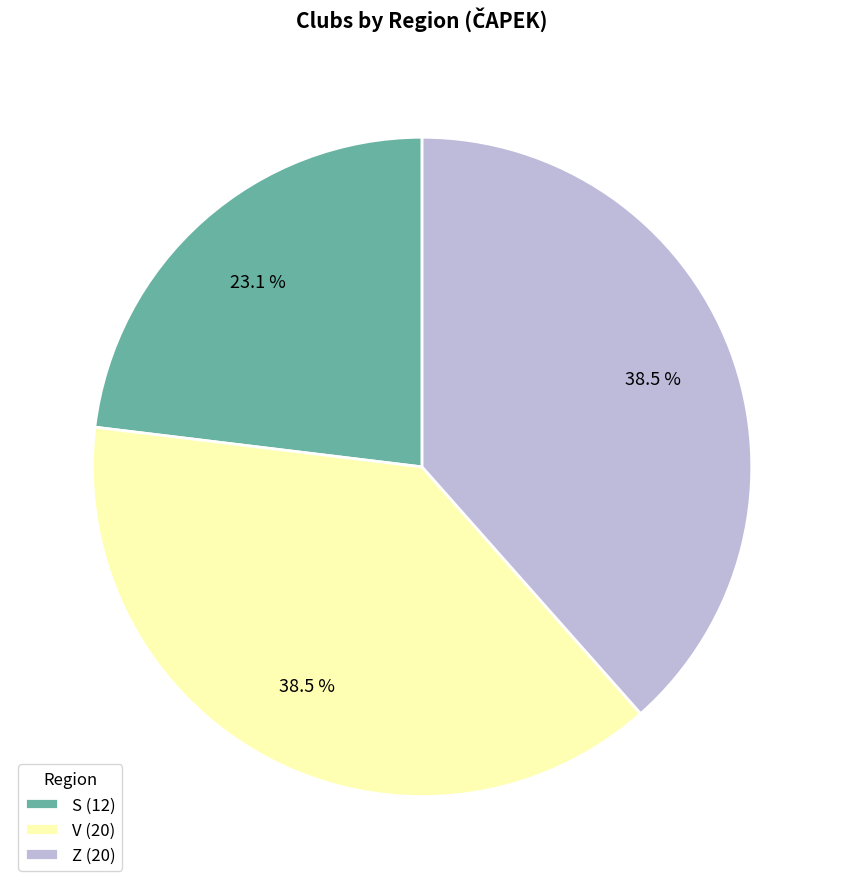

Is there a majority slice in this chart?

No